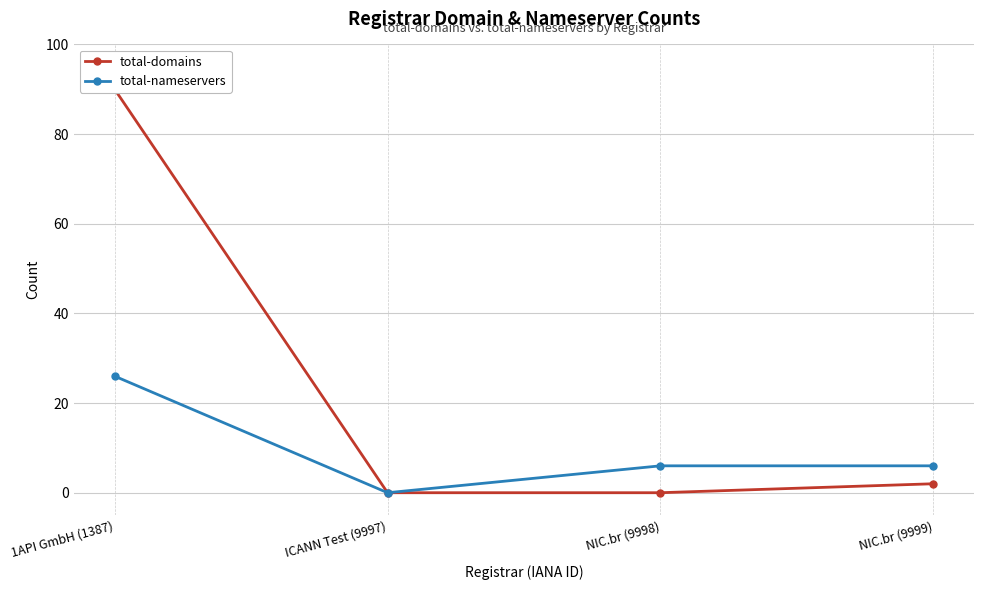

The total-nameservers series shows 17 at ICANN Test (9997). True or false?

False